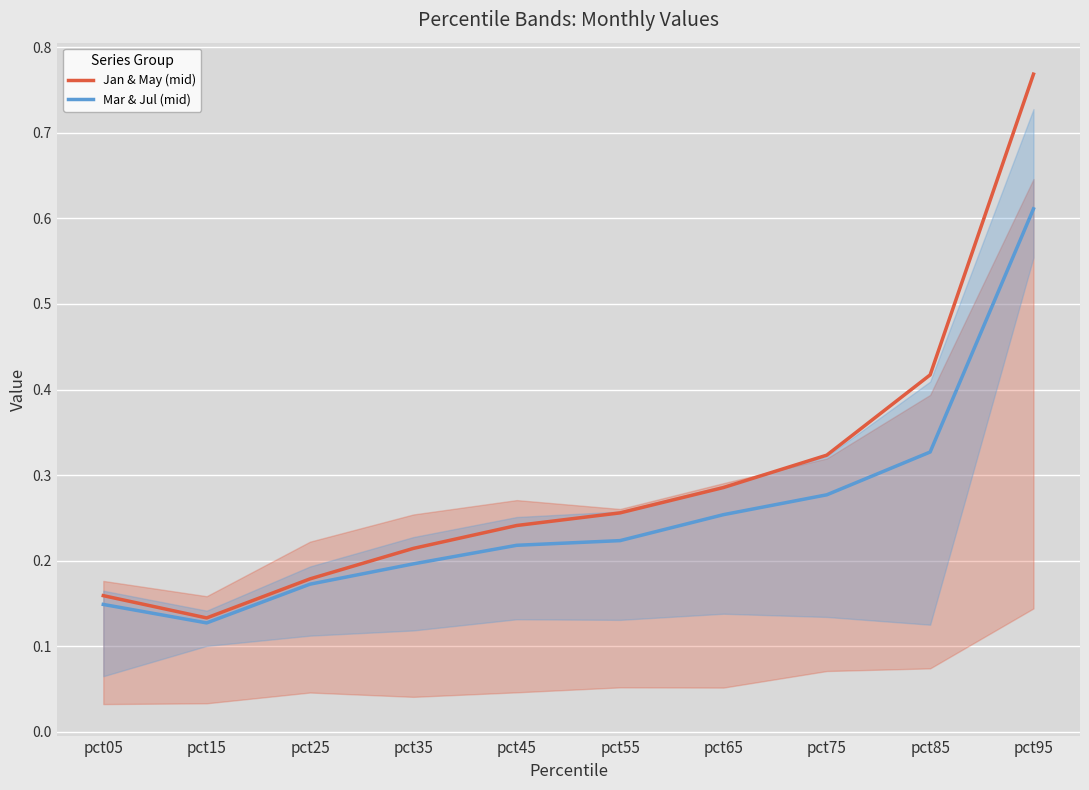

What is the average value of the Jan & May (mid) series?

0.3